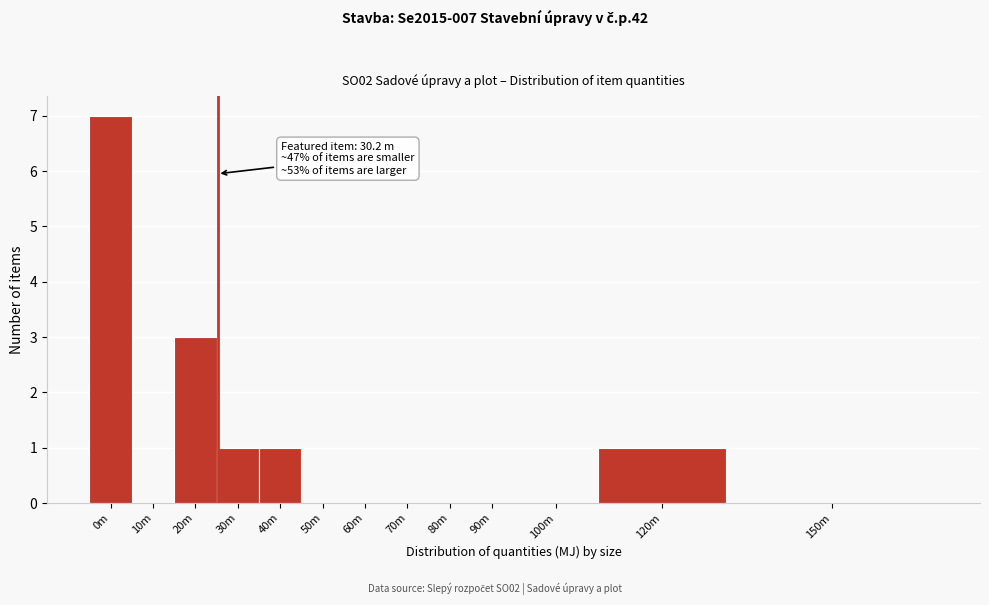

Reading right to left, extract all data points from this chart.

150m=0	120m=1	100m=0	90m=0	80m=0	70m=0	60m=0	50m=0	40m=1	30m=1	20m=3	10m=0	0m=7